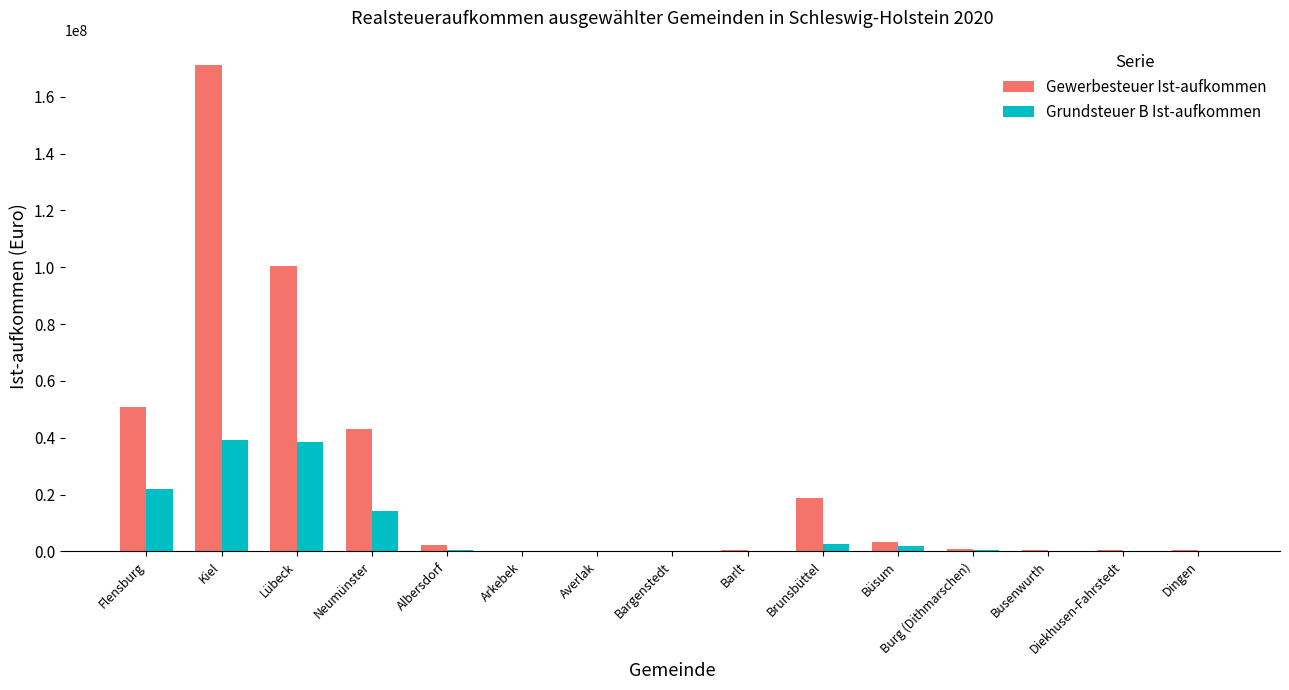

What is the sum of all Gewerbesteuer Ist-aufkommen values?

392733362